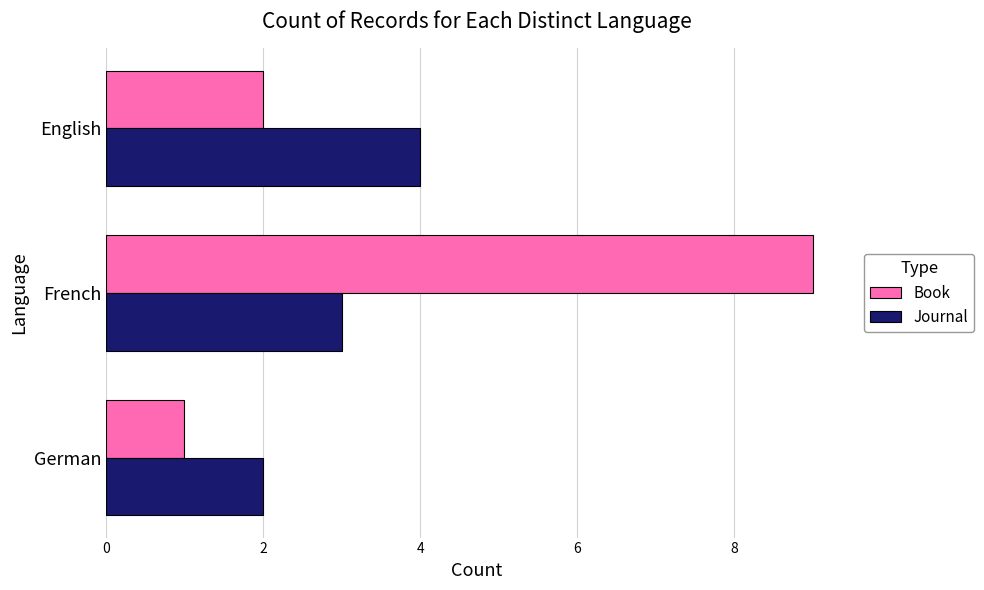

Which series has the widest spread of values?

Book